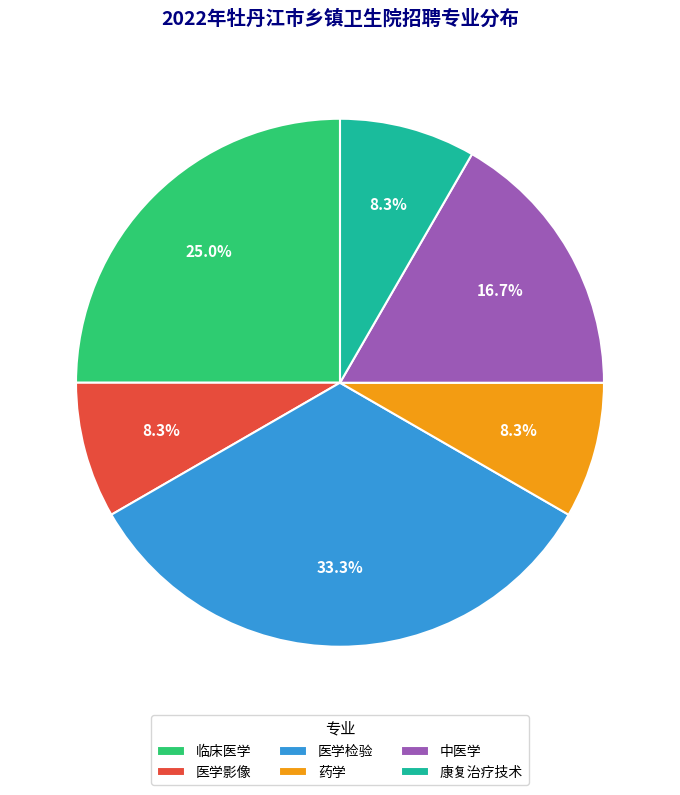

Count the number of slices in the pie.

6